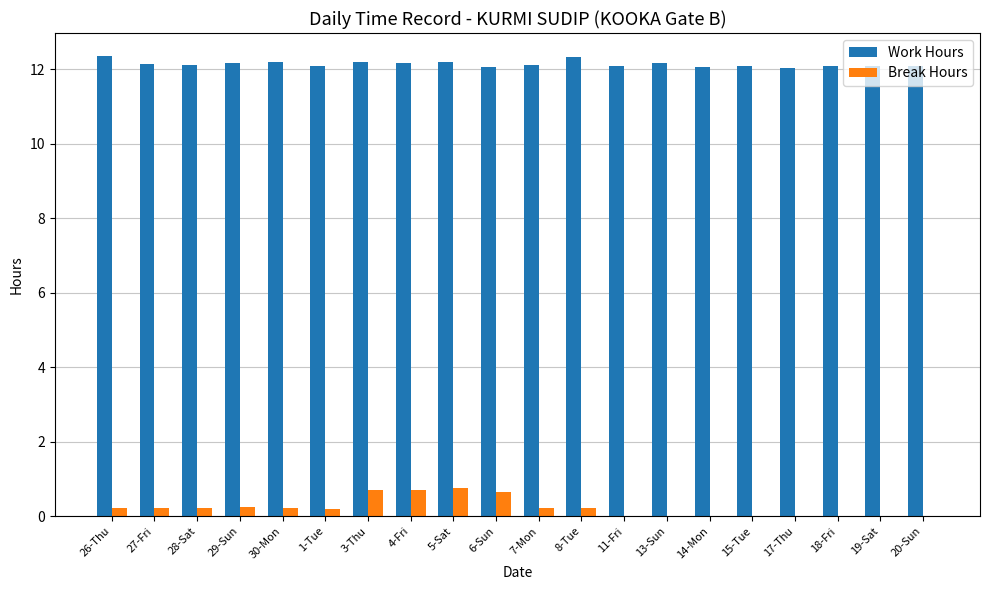

What is the sum of the Work Hours values at 15-Tue and 20-Sun?

24.2